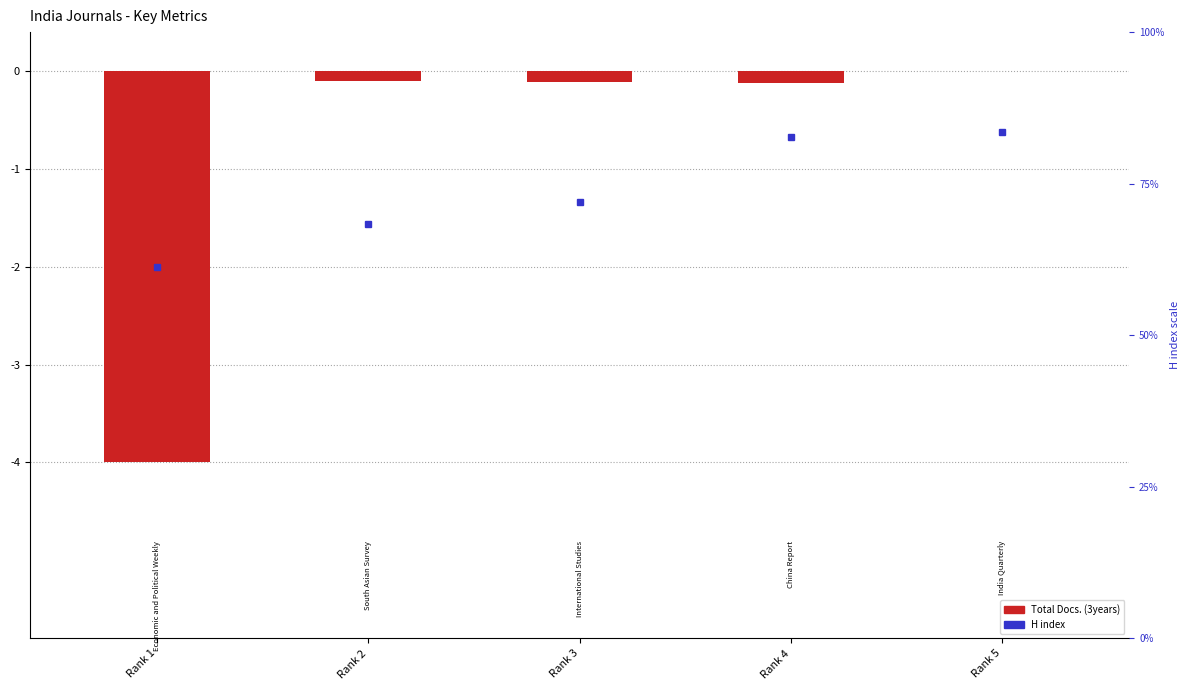

Which has a higher value, Rank 3 or Rank 5?

Rank 5